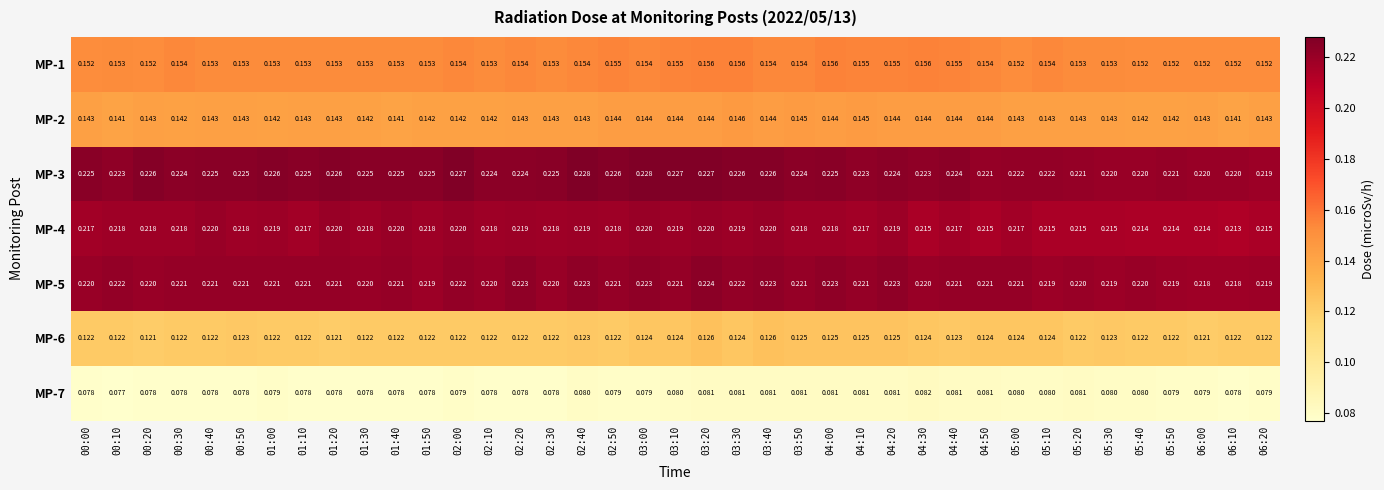

Is the value of MP-5 at 01:10 greater than the value of MP-3 at 04:00?

No